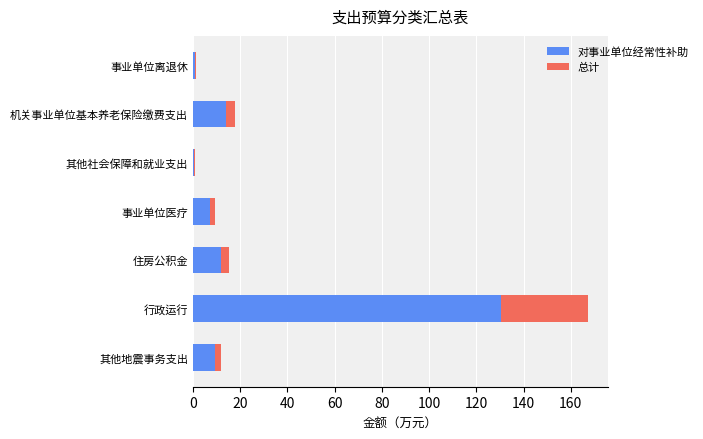

At which category is the sum across all series the highest?

行政运行